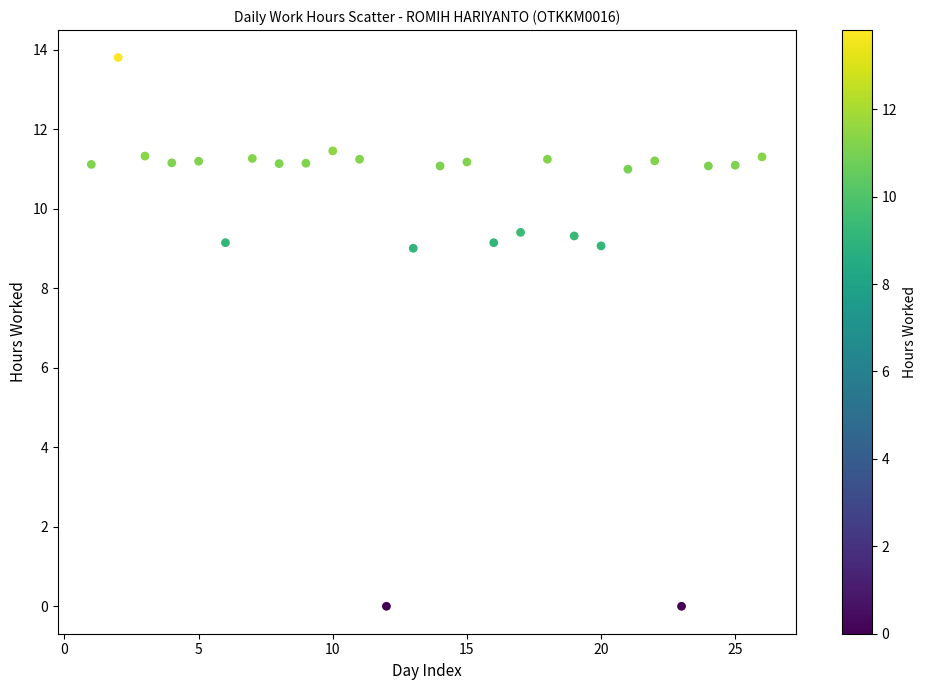

What is the range of X values (max minus min)?

25.0